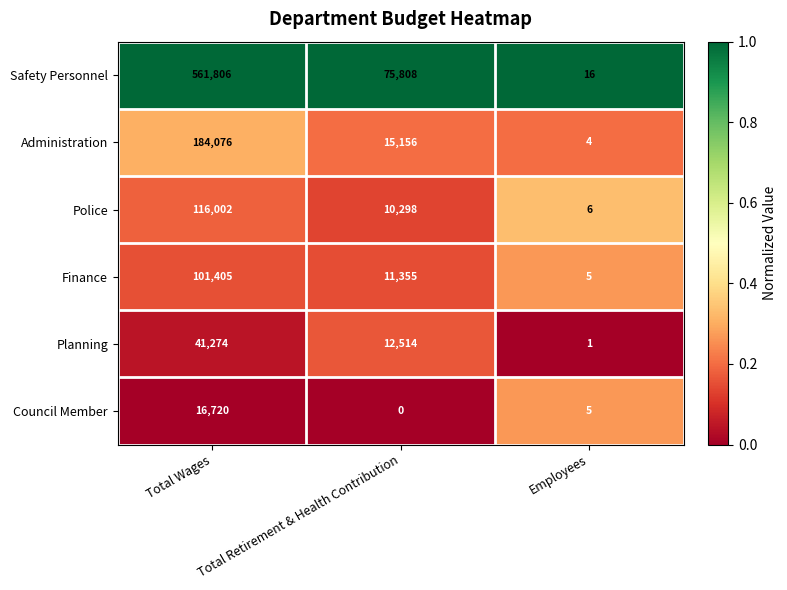

The Safety Personnel series shows 158858 at Total Wages. True or false?

False